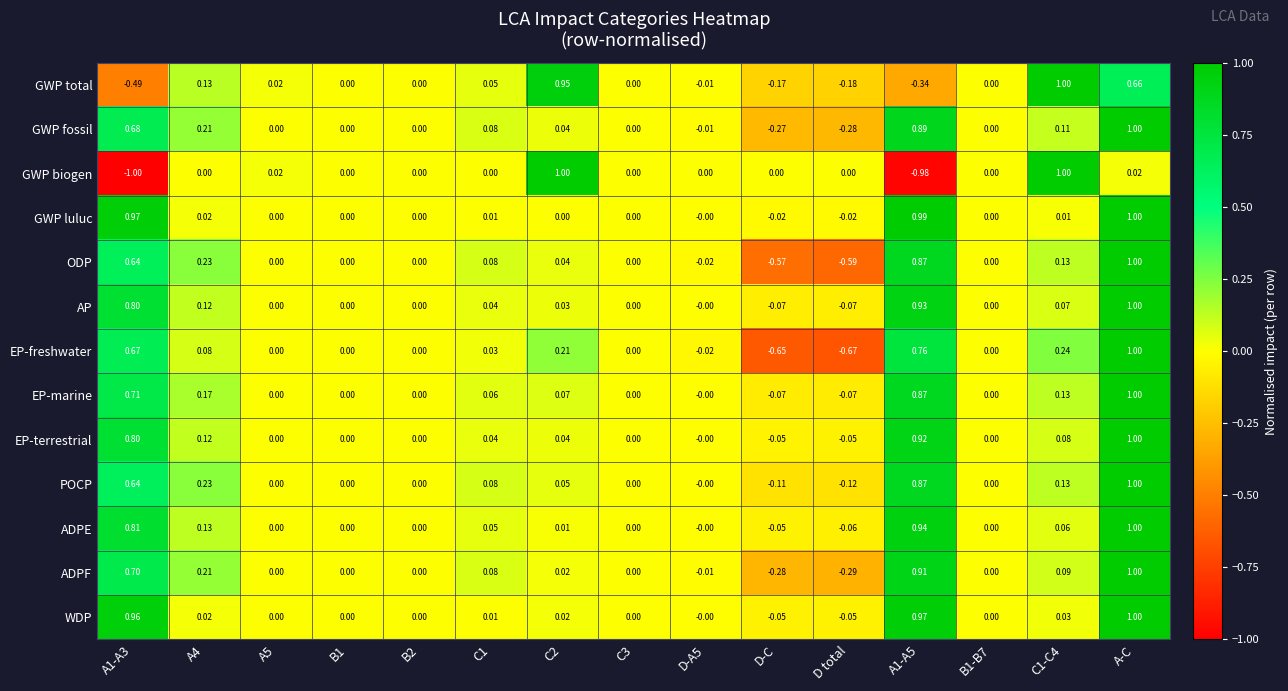

At which label does EP-marine reach its peak?

A-C